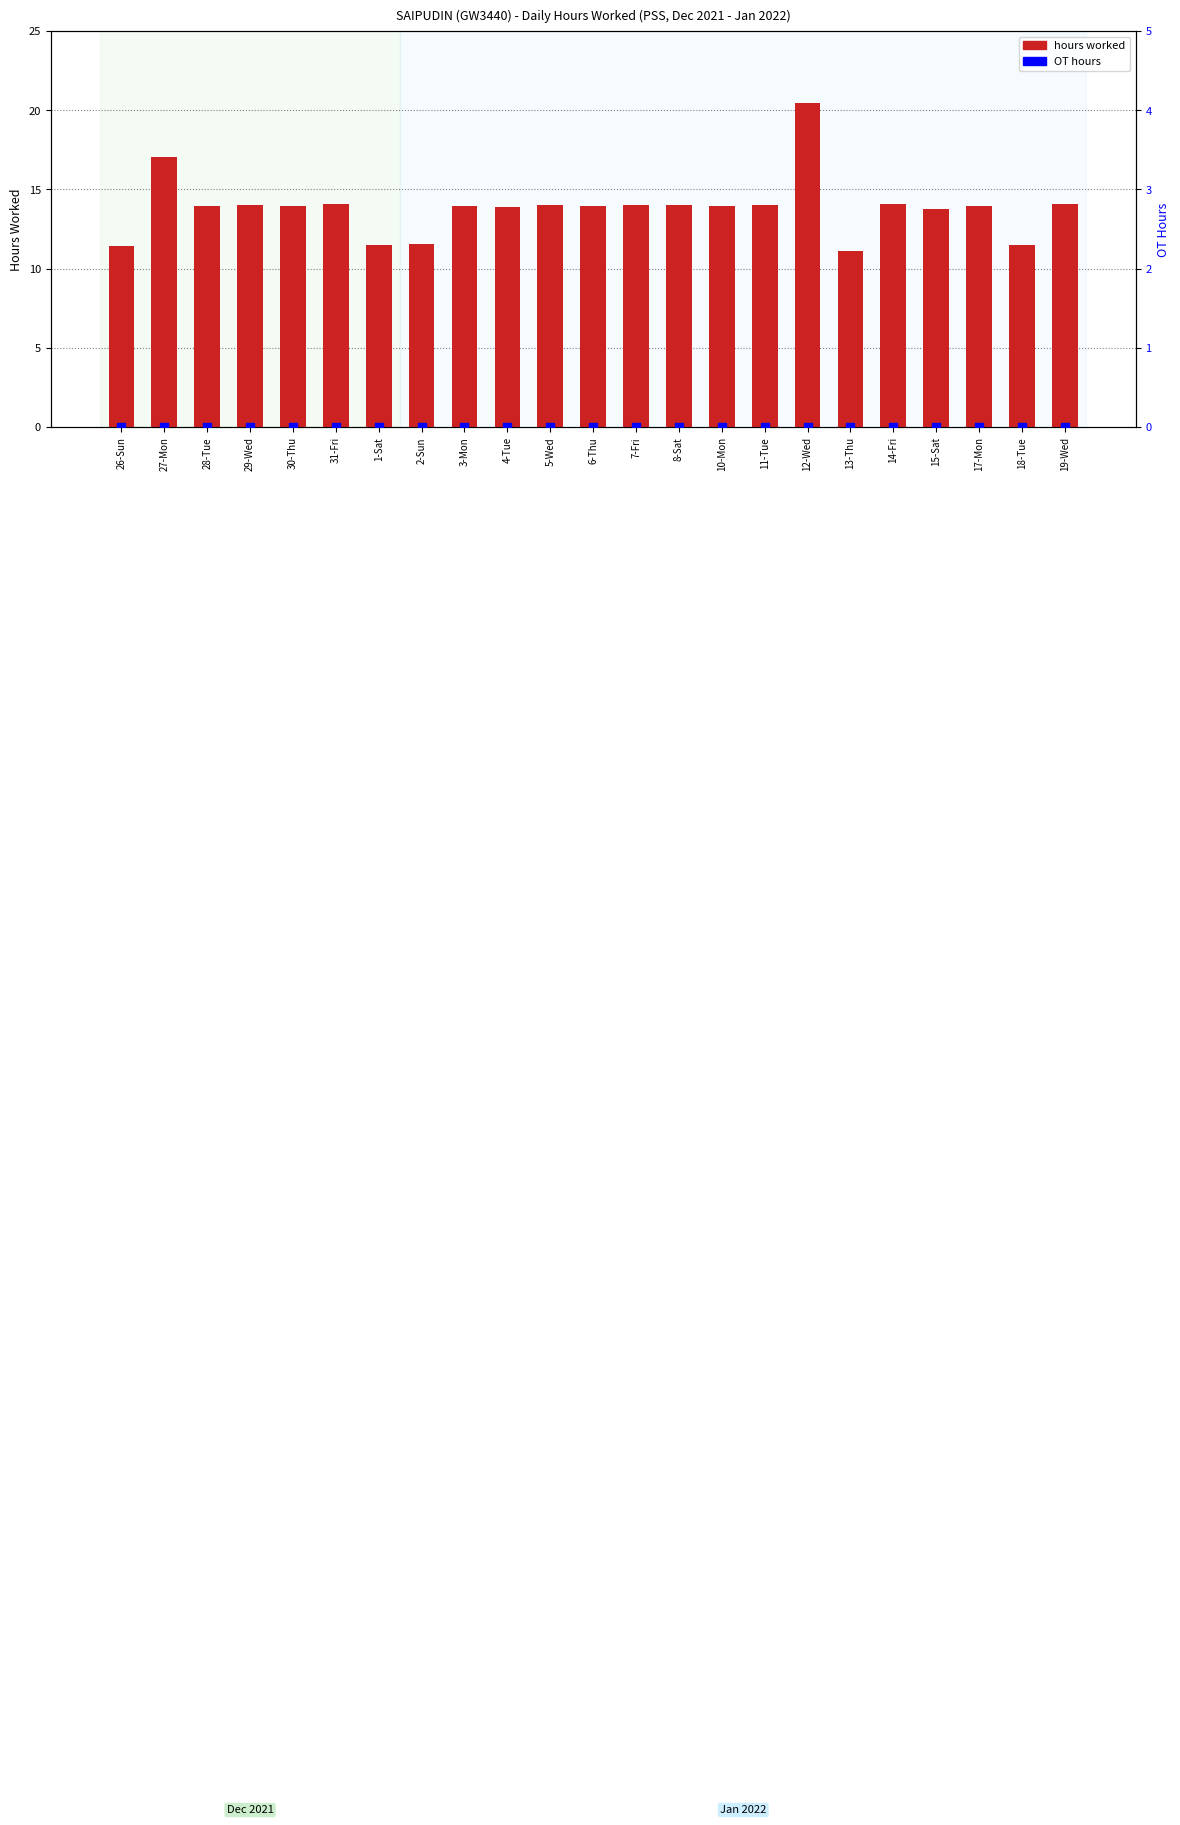

Is the value of hours worked at 28-Tue greater than the value of OT hours at 17-Mon?

Yes